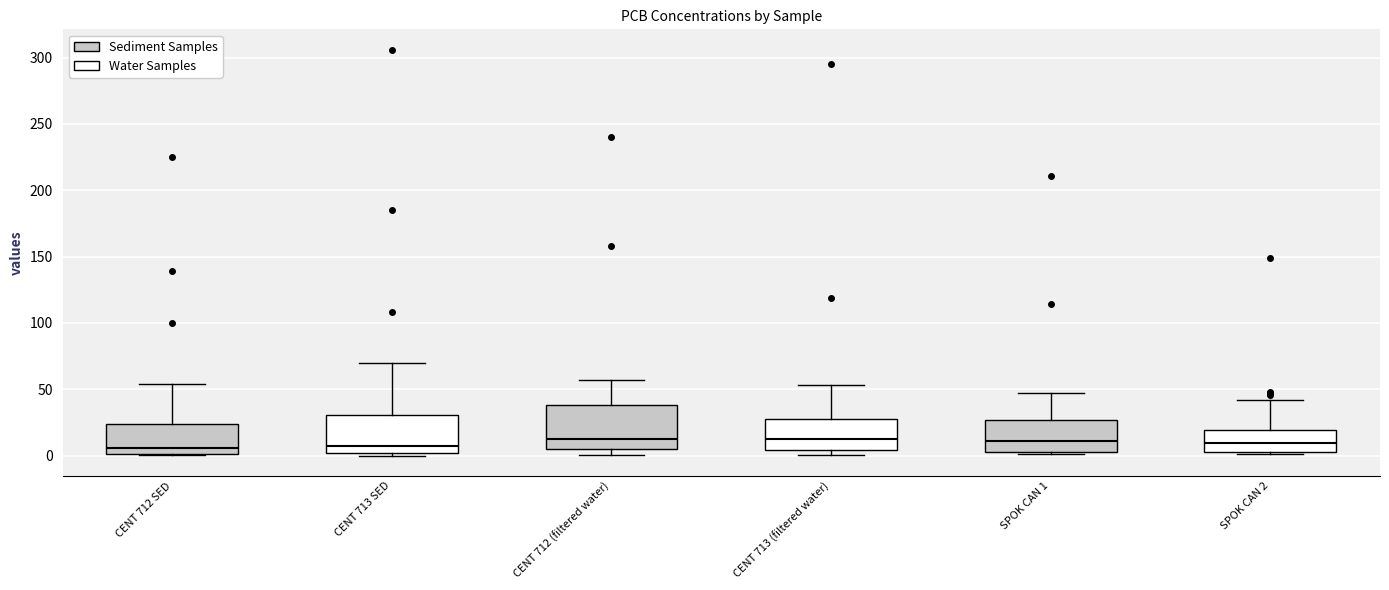

Reading left to right, transcribe this box plot: for each box, give where its median line is, the range the box spans, and where its two whiskers end, as read against the y-axis. The values are not printed on the chart, so give them approximately, as read against the axis.

CENT 712 SED: median 5, box 0 to 25, whiskers 0 to 55
CENT 713 SED: median 5, box 0 to 30, whiskers 0 (just below the box's lower edge) to 70
CENT 712 (filtered water): median 10, box 5 to 40, whiskers 0 to 55
CENT 713 (filtered water): median 15, box 5 to 30, whiskers 0 to 55
SPOK CAN 1: median 10, box 5 to 25, whiskers 0 to 45
SPOK CAN 2: median 10, box 5 to 20, whiskers 0 to 40